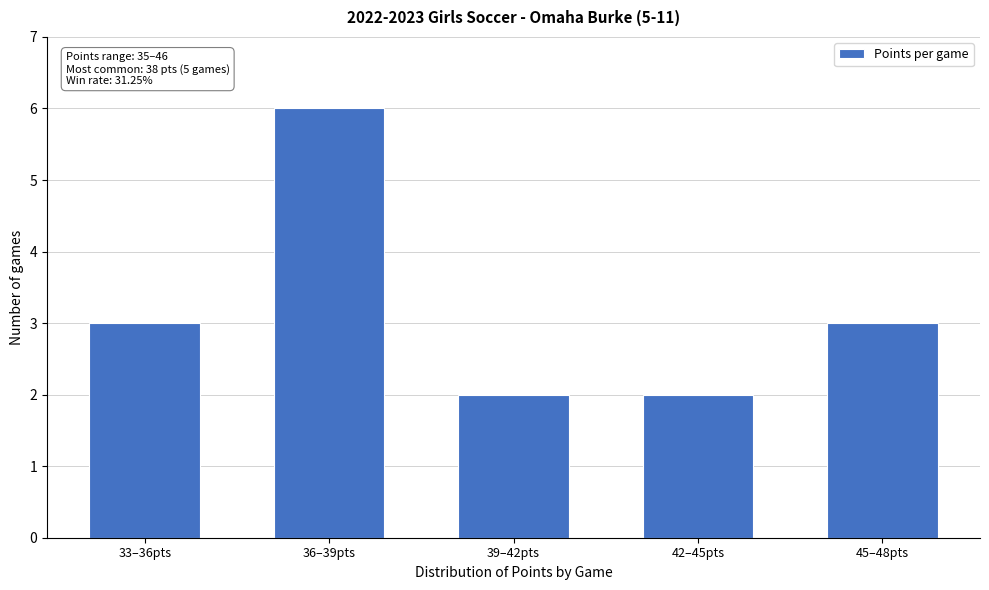

Reading left to right, what are all the values shown in this chart?

3	6	2	2	3